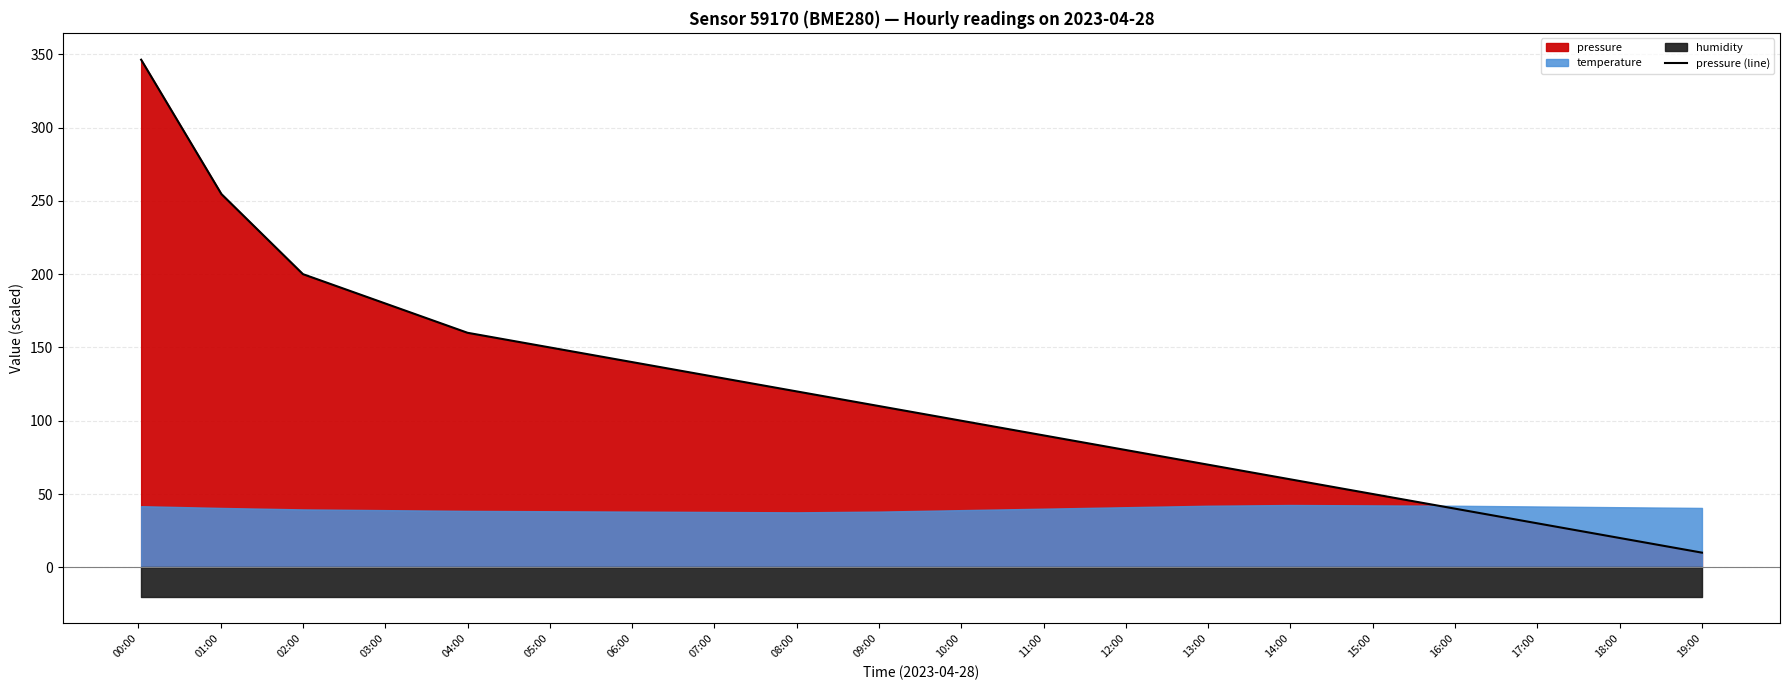

What position from the right is 05:00?

15